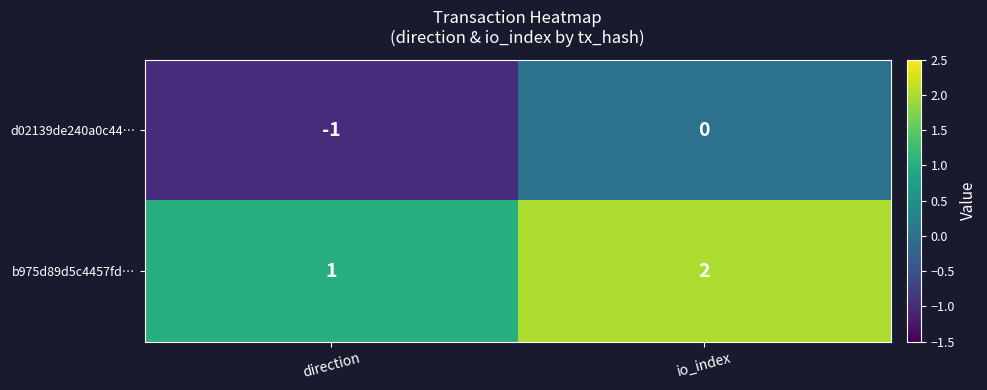

What is the sum of the b975d89d5c4457fd… values at direction and io_index?

3